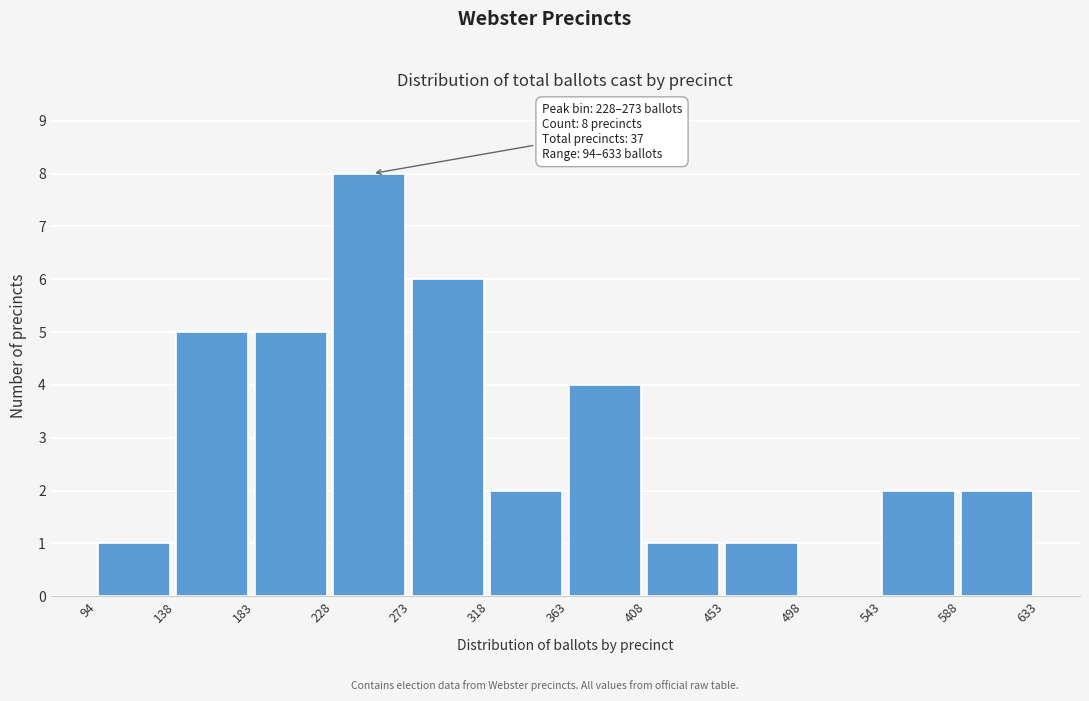

Which range on the x-axis has the tallest bar?

228 to 273